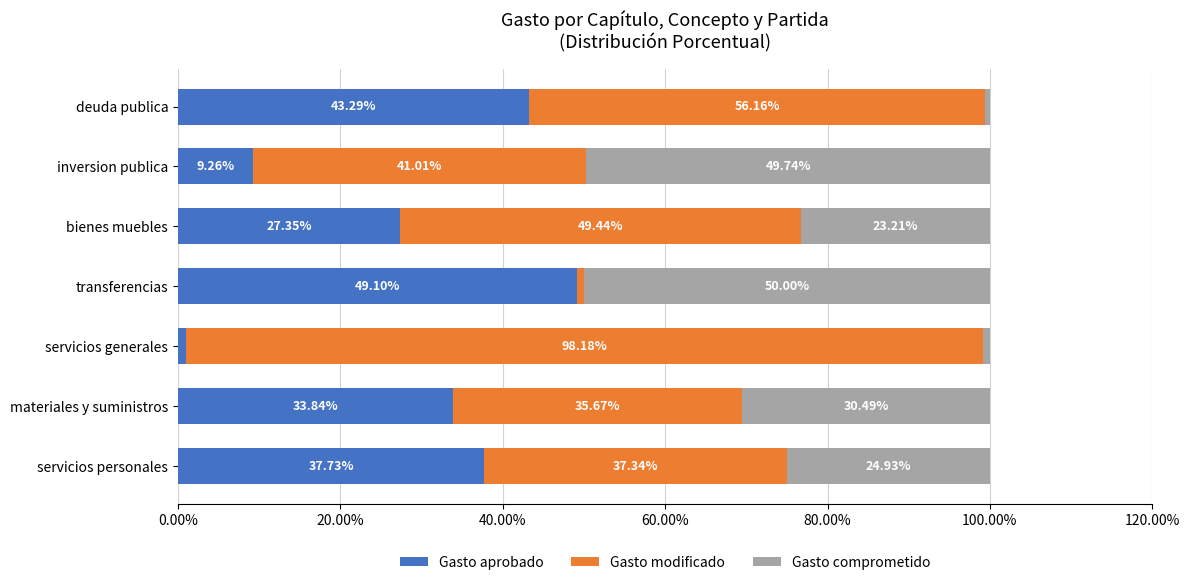

What is the total value across all series at transferencias?

100.0